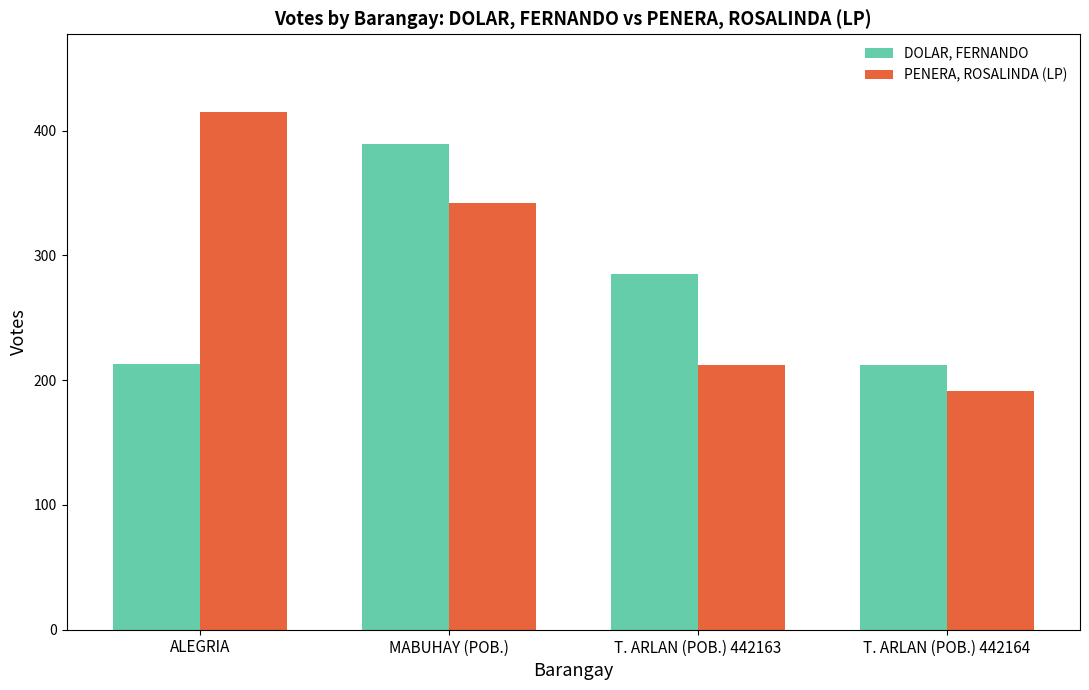

Between ALEGRIA and T. ARLAN (POB.) 442164, which series saw the biggest shift?

PENERA, ROSALINDA (LP)